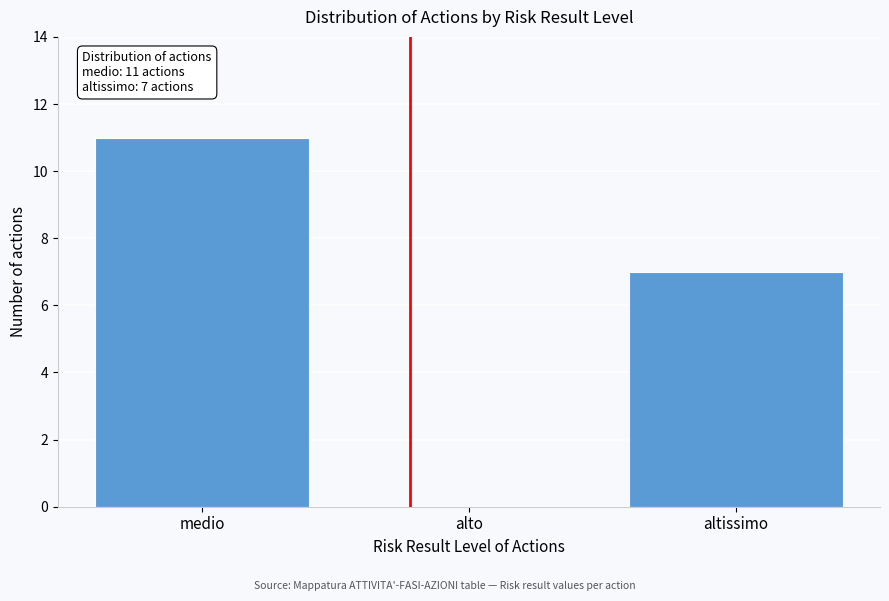

Reading right to left, extract all data points from this chart.

altissimo=7	alto=0	medio=11